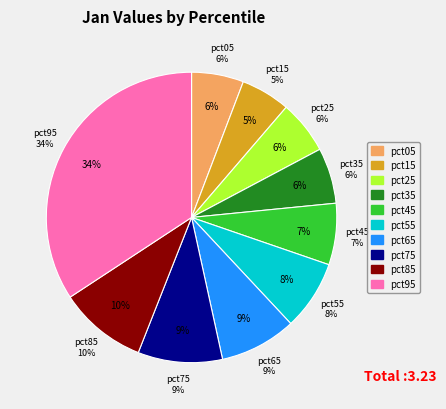

To the nearest percent, what is the difference between the largest and smallest slice percentages?

29%